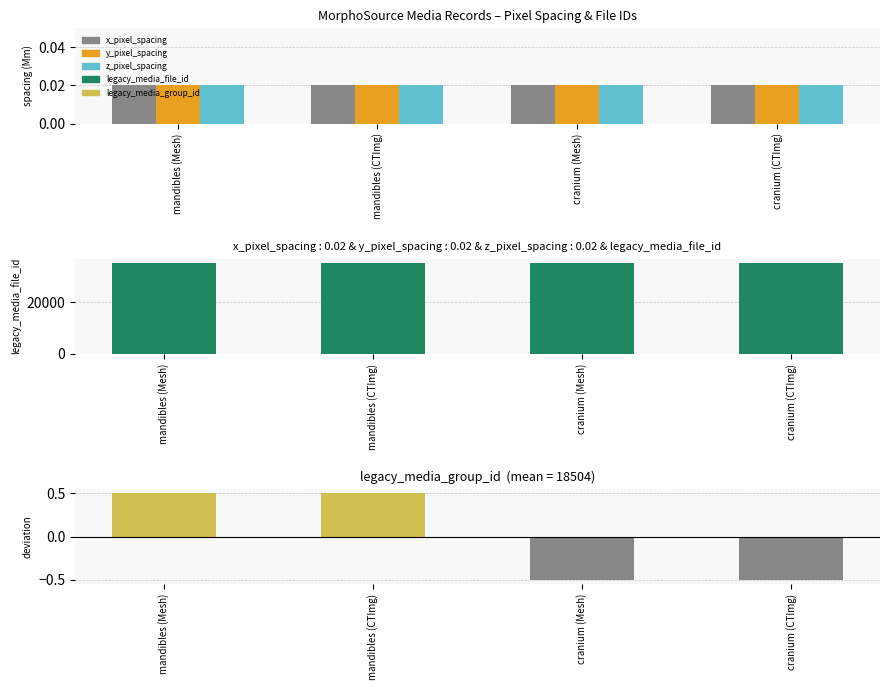

At which category is the sum across all series the highest?

mandibles (Mesh)